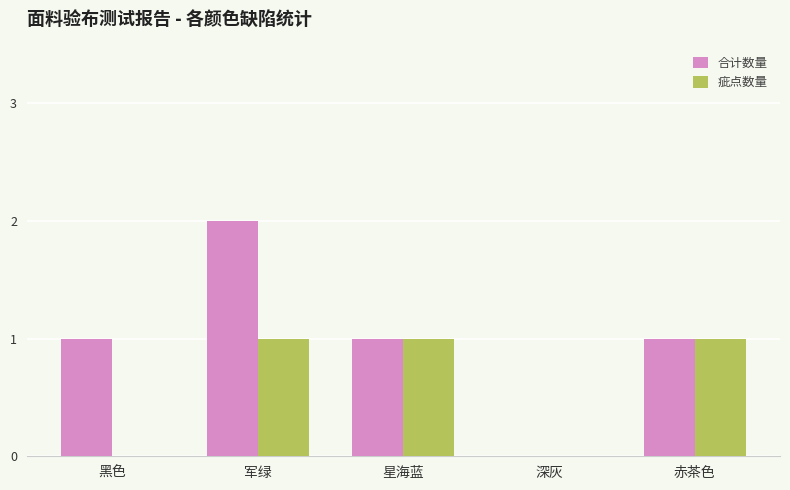

Count the number of categories in the chart.

5